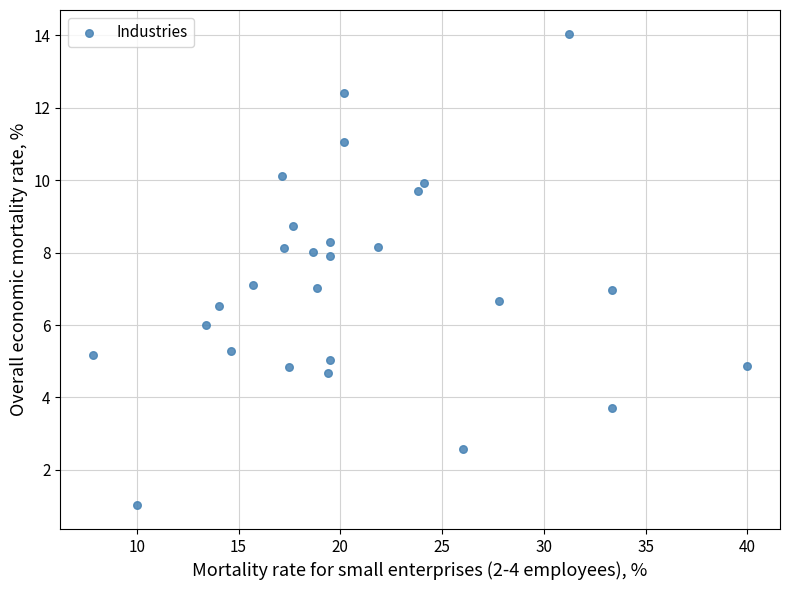

What is the range of Y values (max minus min)?

13.0